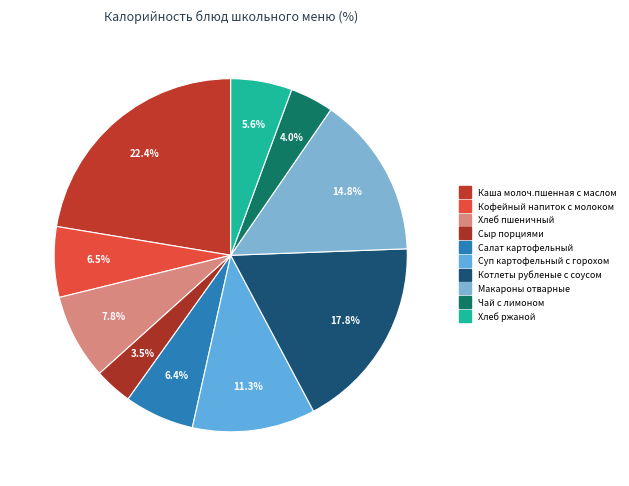

What percentage do Котлеты рубленые с соусом and Салат картофельный together represent?

24.2%